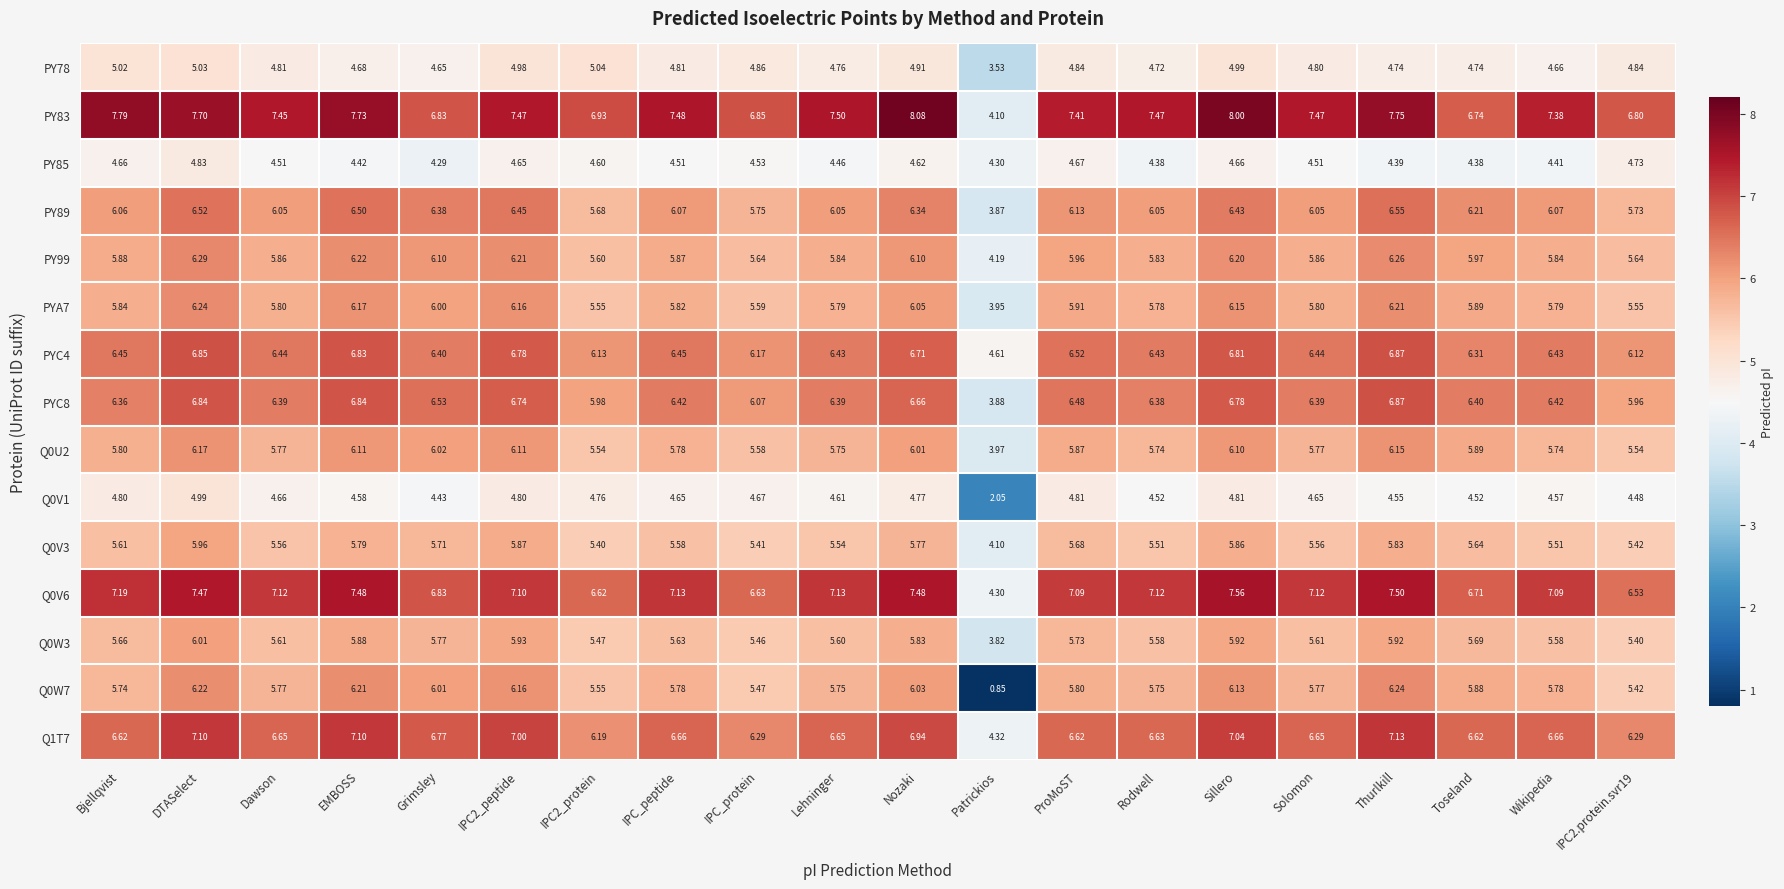

Which category has the lowest value in the Q0V3 series?

Patrickios